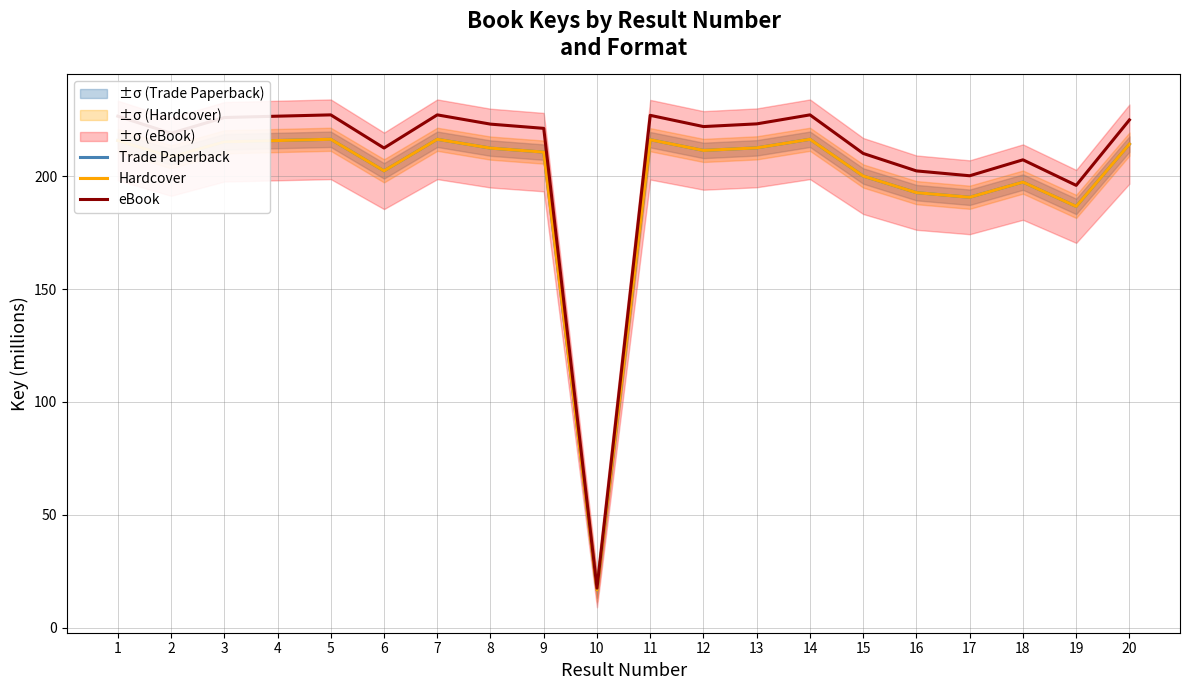

Where is Trade Paperback nearest to the value 116?

19